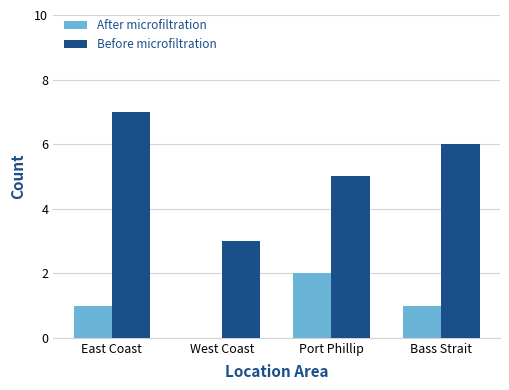

Is it true that Before microfiltration equals 5 at West Coast?

False